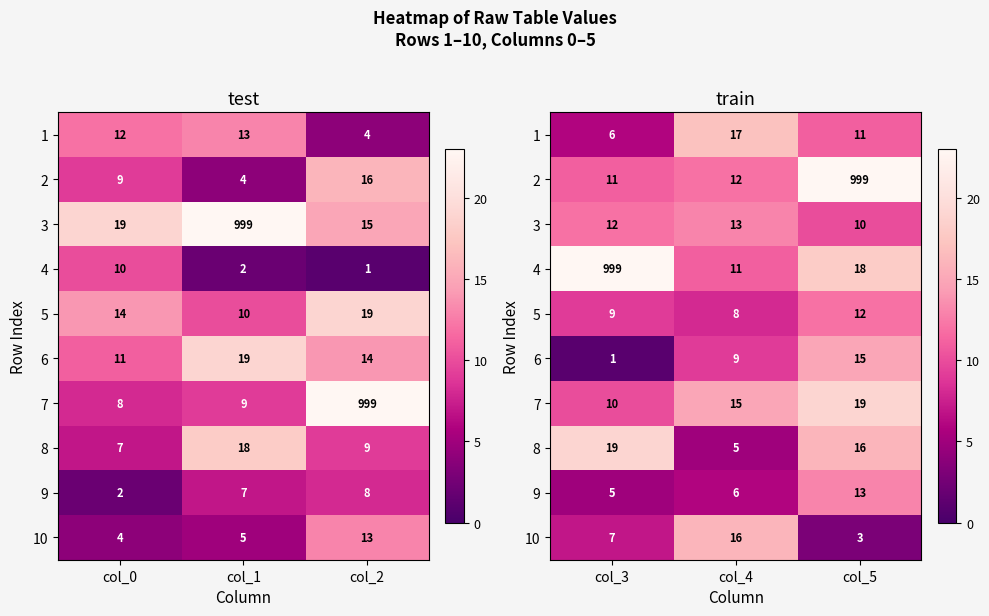

The value of 8 at col_4 is 3. True or false?

False